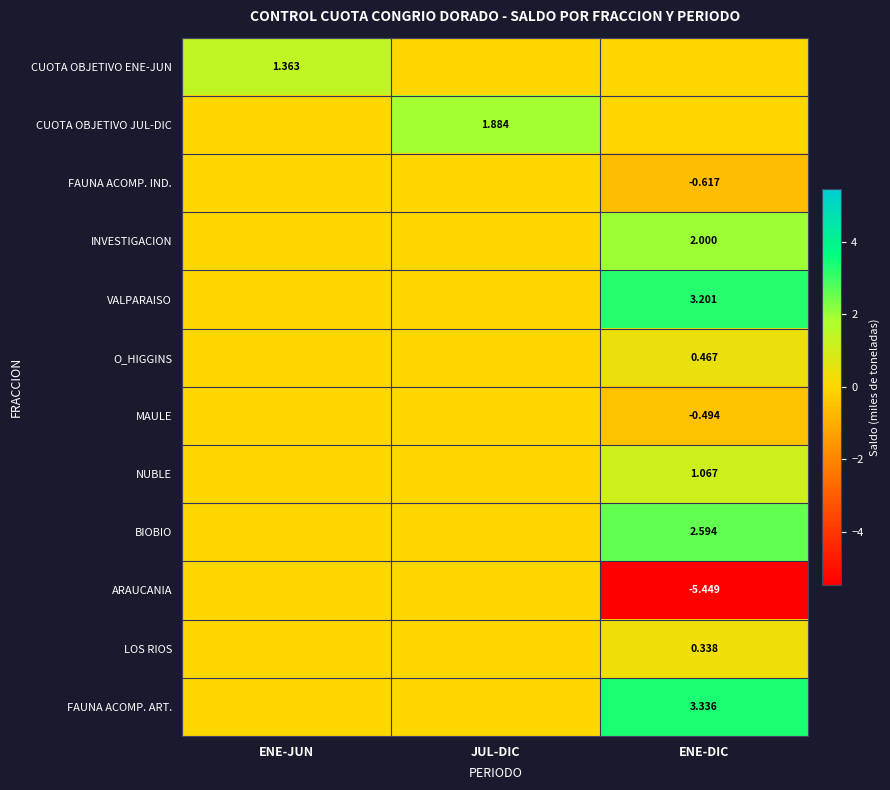

The value of CUOTA OBJETIVO JUL-DIC at ENE-JUN is 0.0. True or false?

True